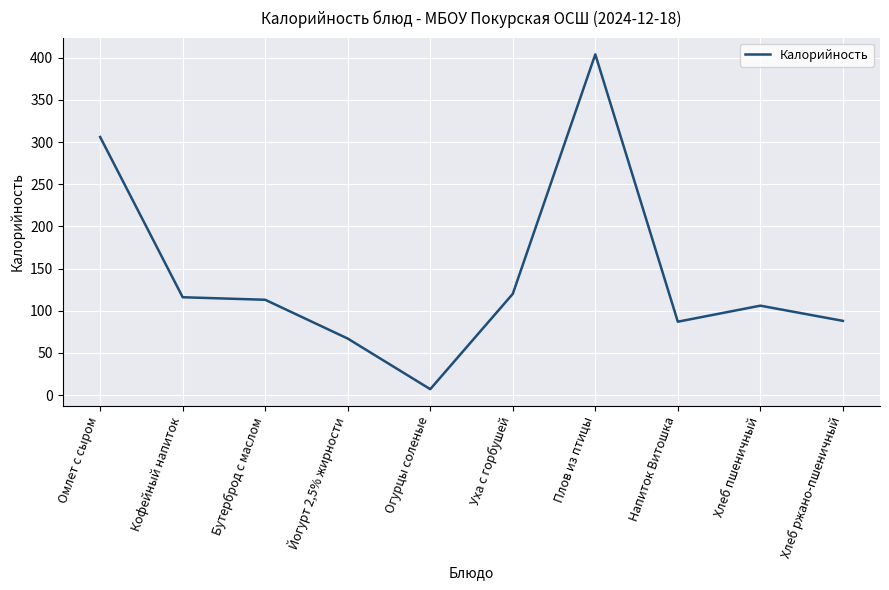

What is the change in value from Кофейный напиток to Хлеб пшеничный?

-10